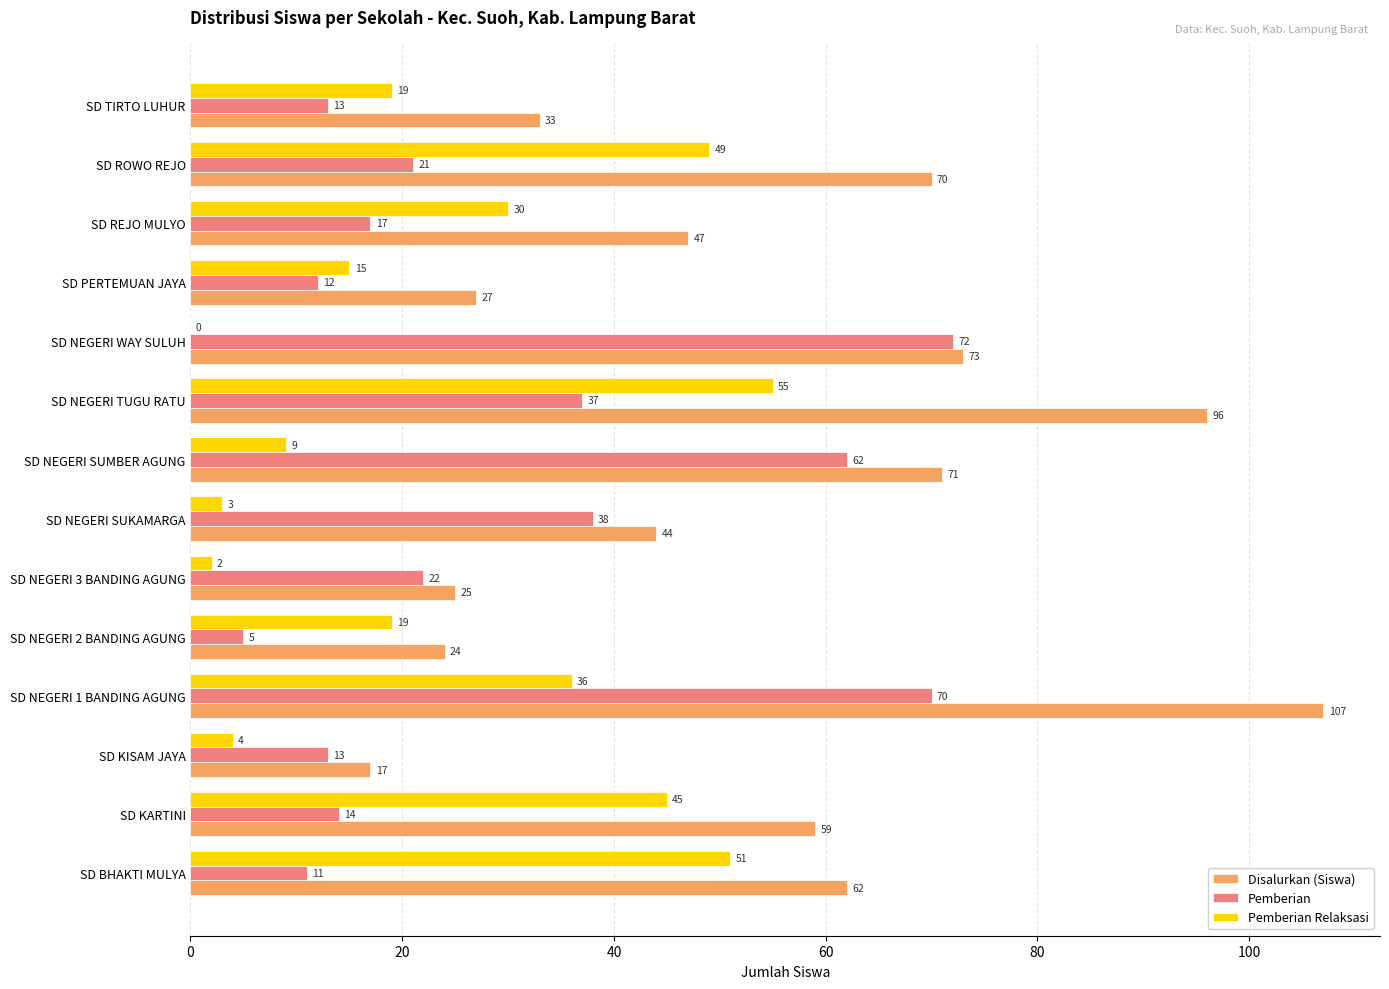

The Pemberian series shows 13 at SD TIRTO LUHUR. True or false?

True